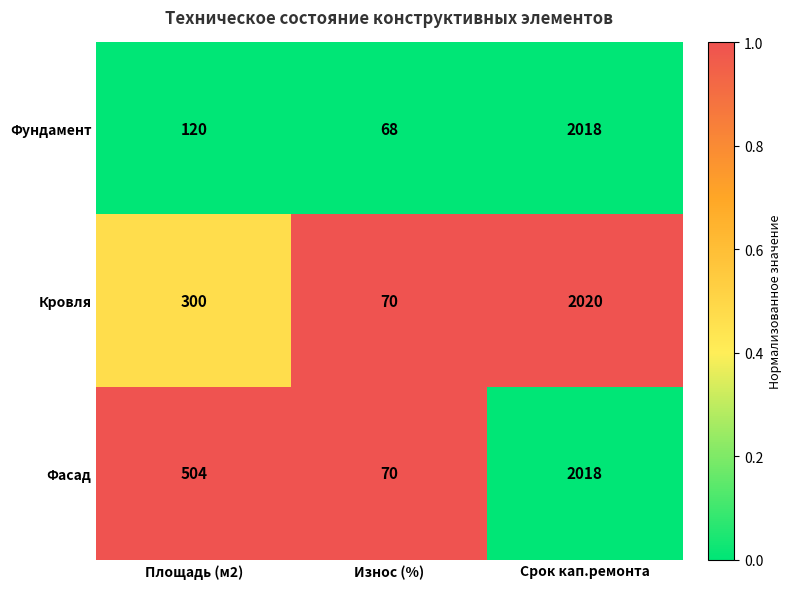

List the labels in order of Кровля value, largest first.

Срок кап.ремонта, Площадь (м2), Износ (%)